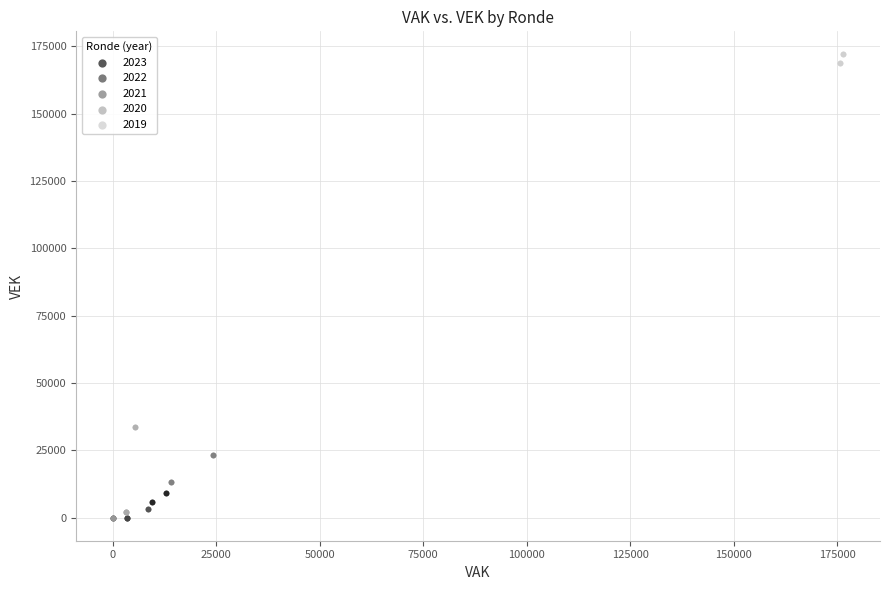

Which series has the widest spread of Y values?

2020